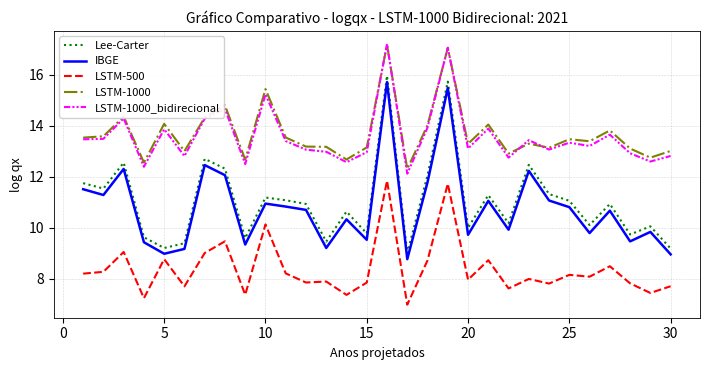

True or false: LSTM-500 and LSTM-1000 intersect in this chart.

False